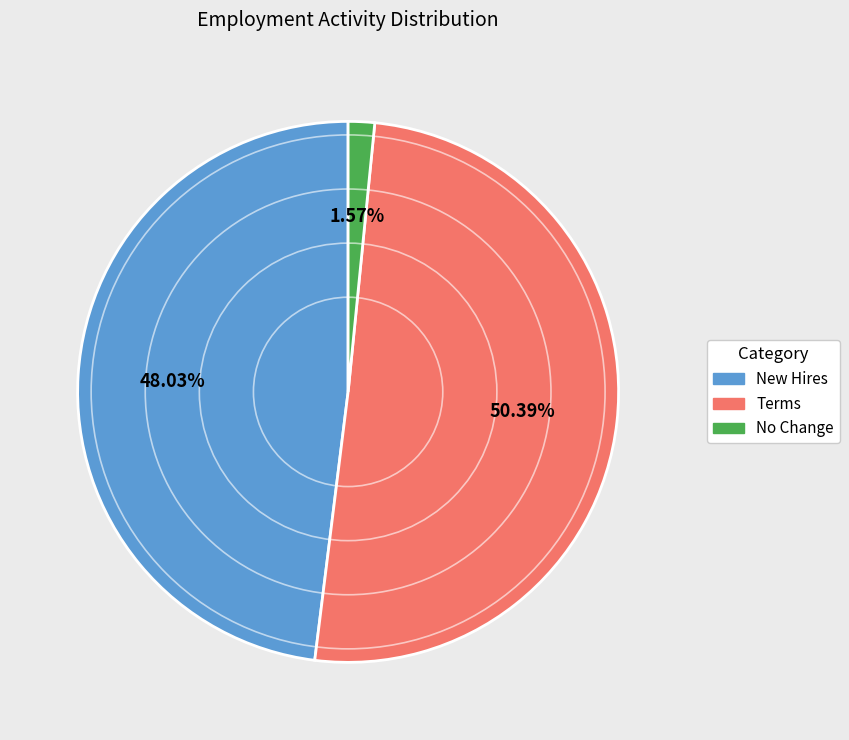

How many slices are in this pie chart?

3